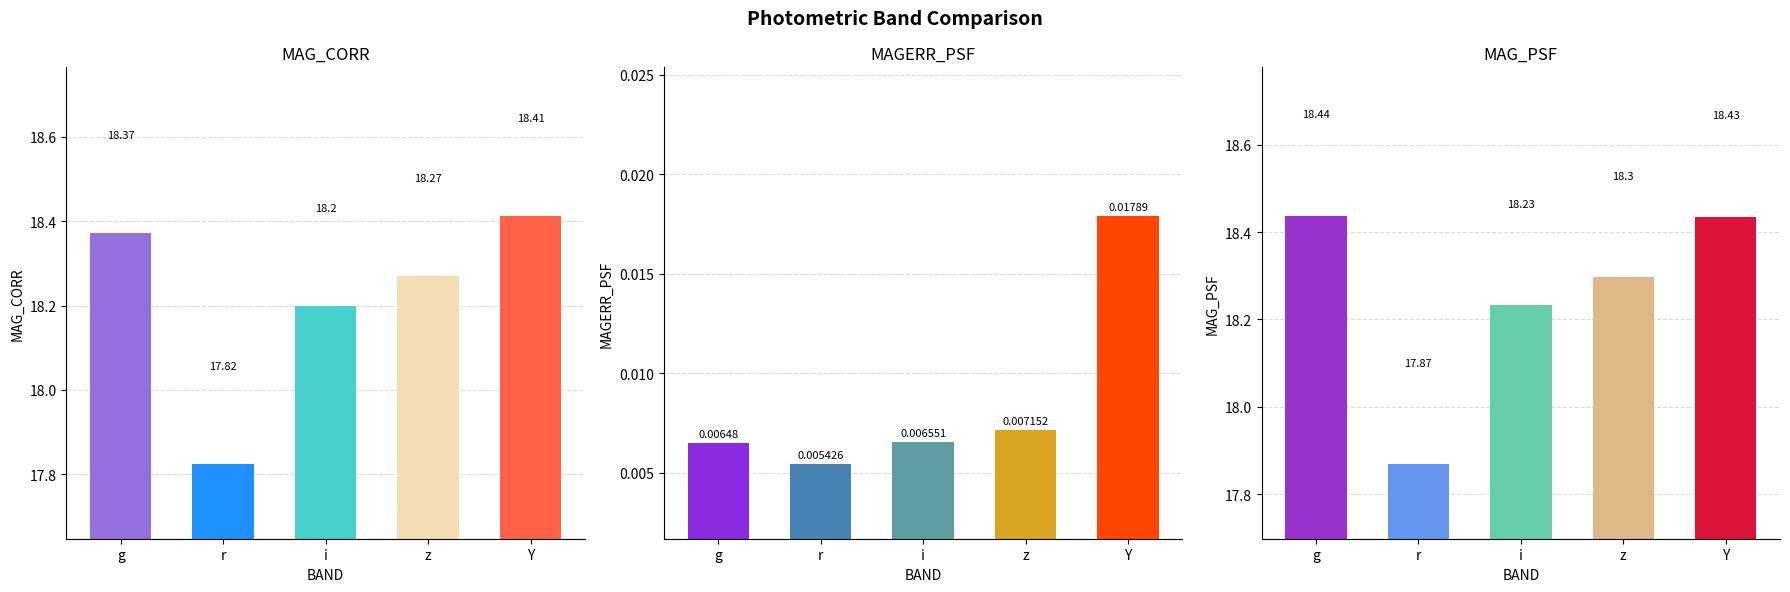

List the series in order of their peak value, lowest first.

MAGERR_PSF, MAG_CORR, MAG_PSF